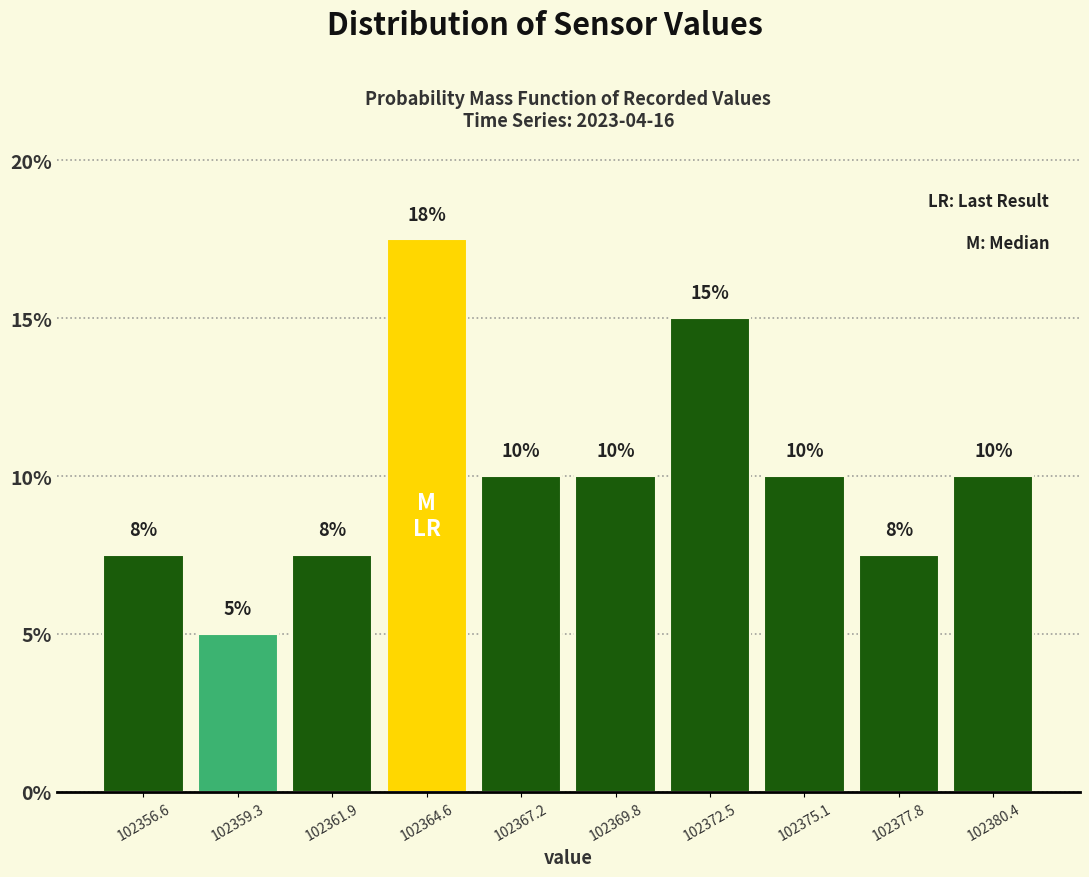

Which range on the x-axis has the tallest bar?

102363.0 to 102366.0